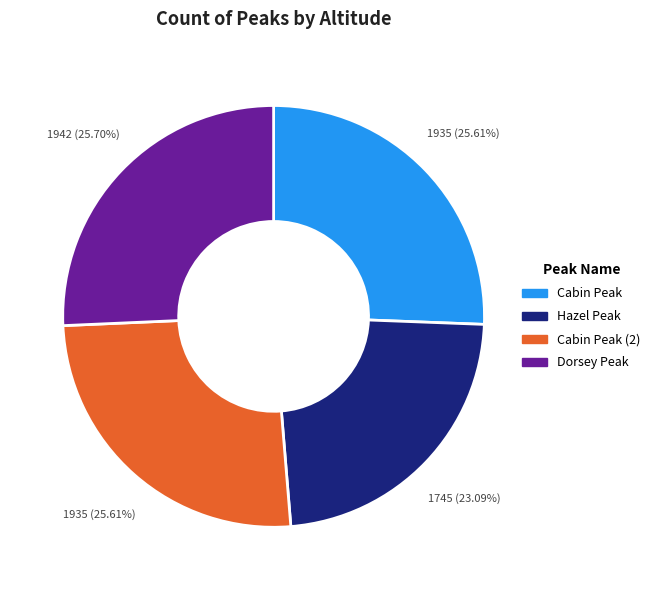

Does any single category account for the majority?

No